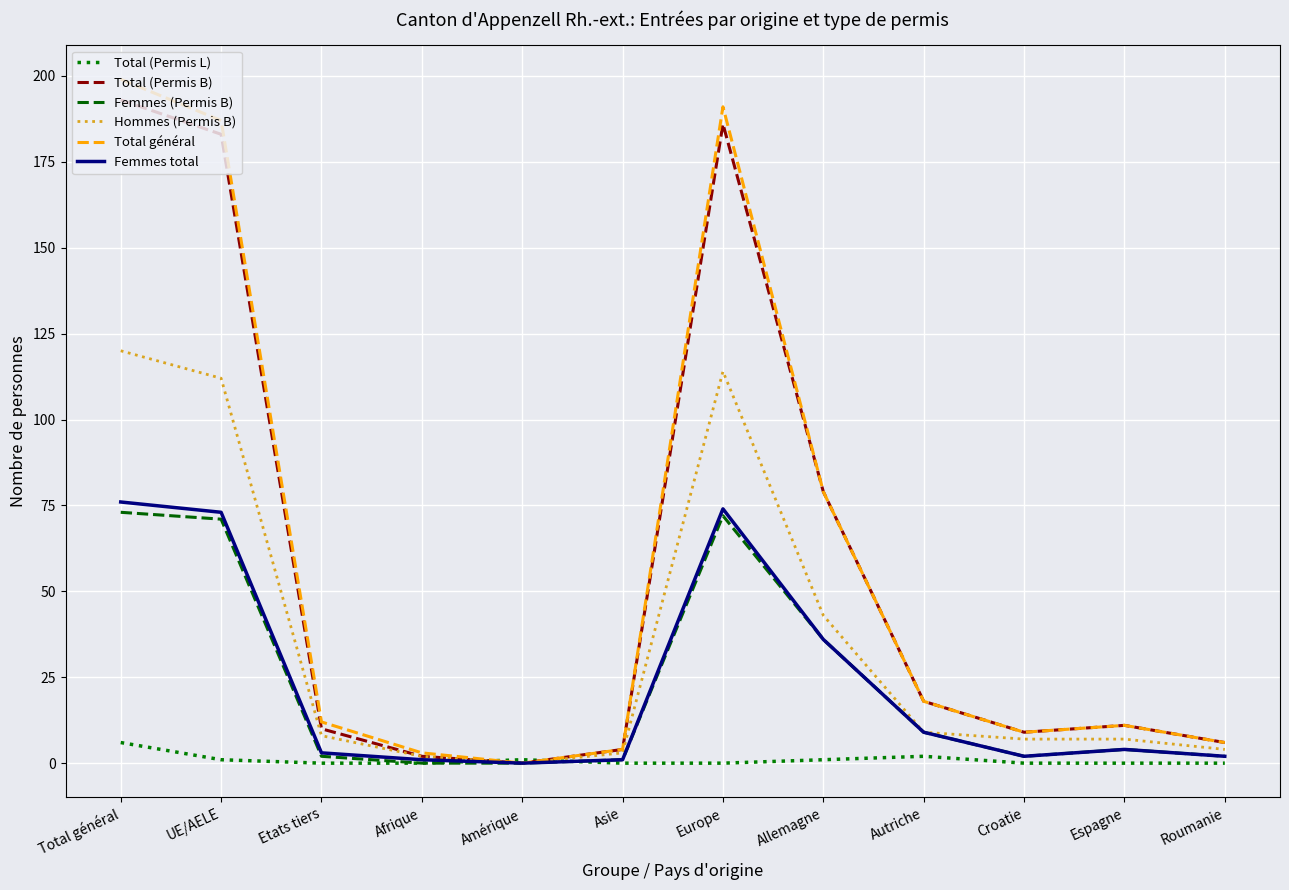

At which label does Total (Permis L) reach its peak?

Total général